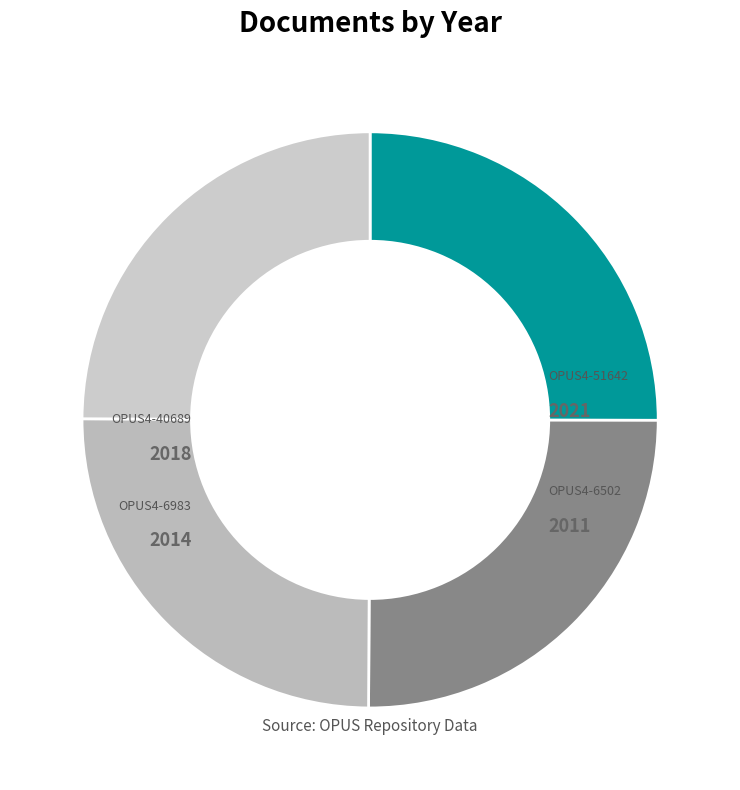

How many slices are in this pie chart?

4